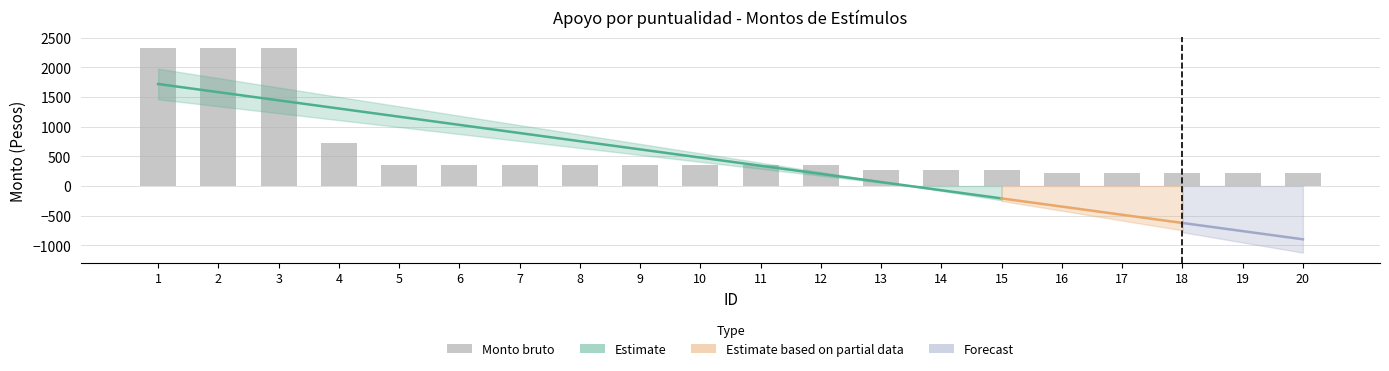

What is the sum of the values at 18 and 6?

560.4